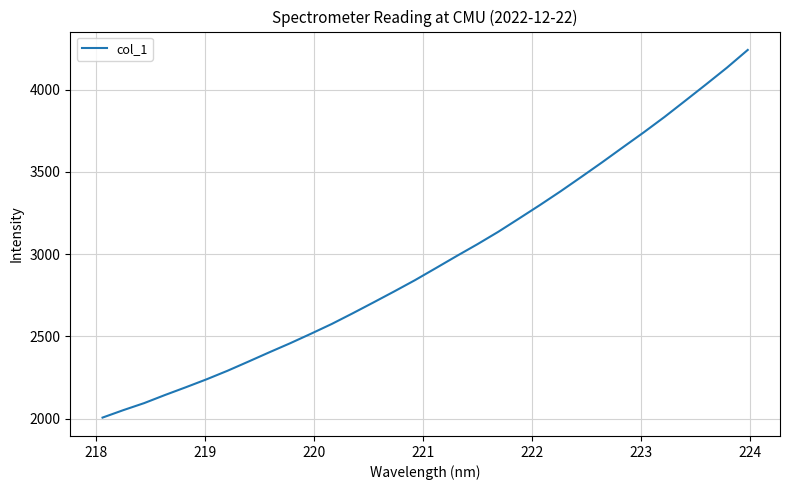

What is the difference between the maximum and minimum values?

2234.3